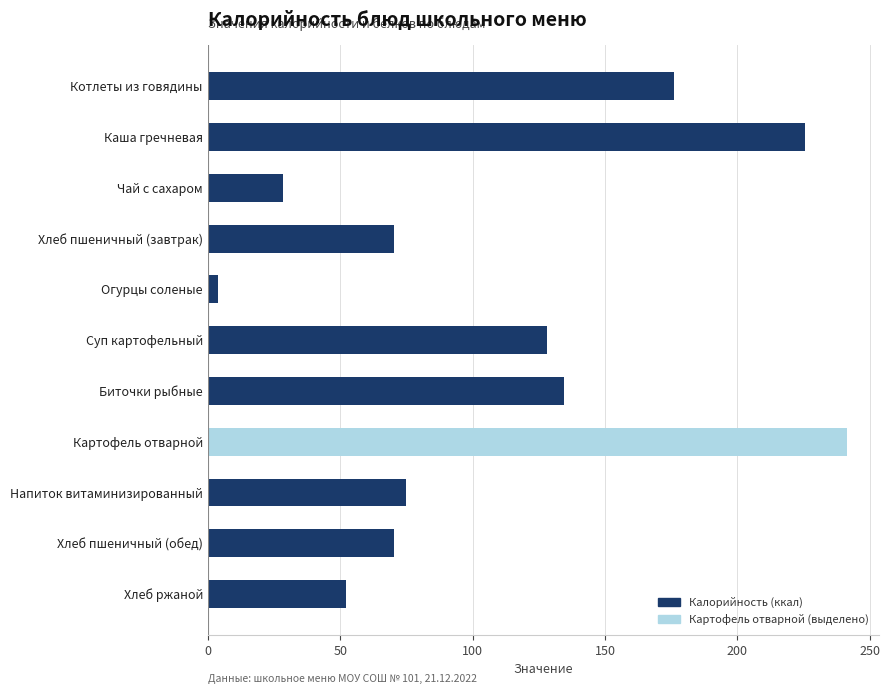

Which has a higher value, Чай с сахаром or Котлеты из говядины?

Котлеты из говядины